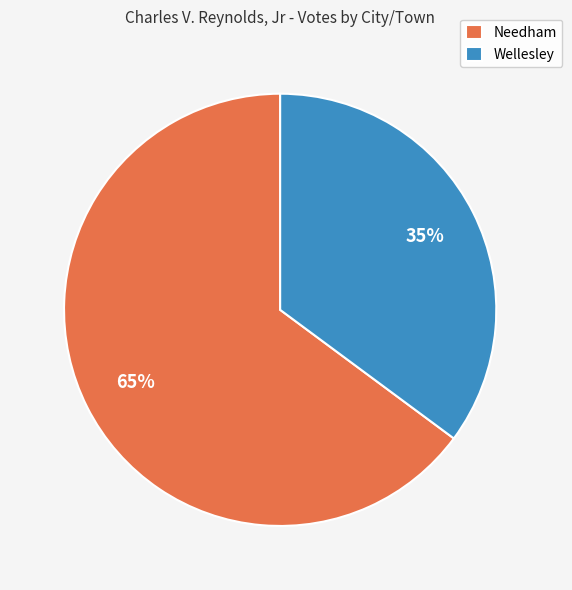

To the nearest percent, what is the average slice percentage?

50%